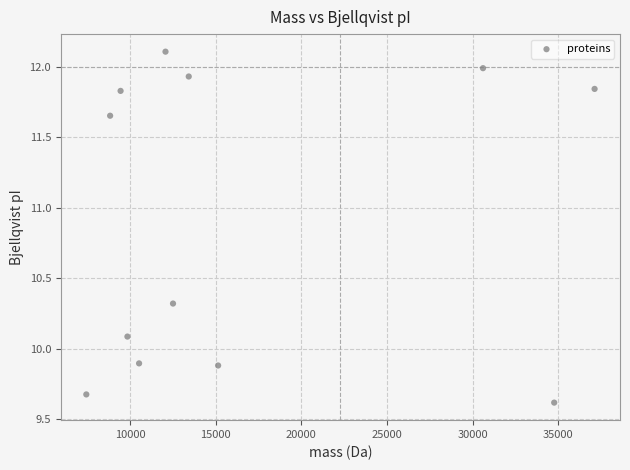

What is the average X value?

16806.4